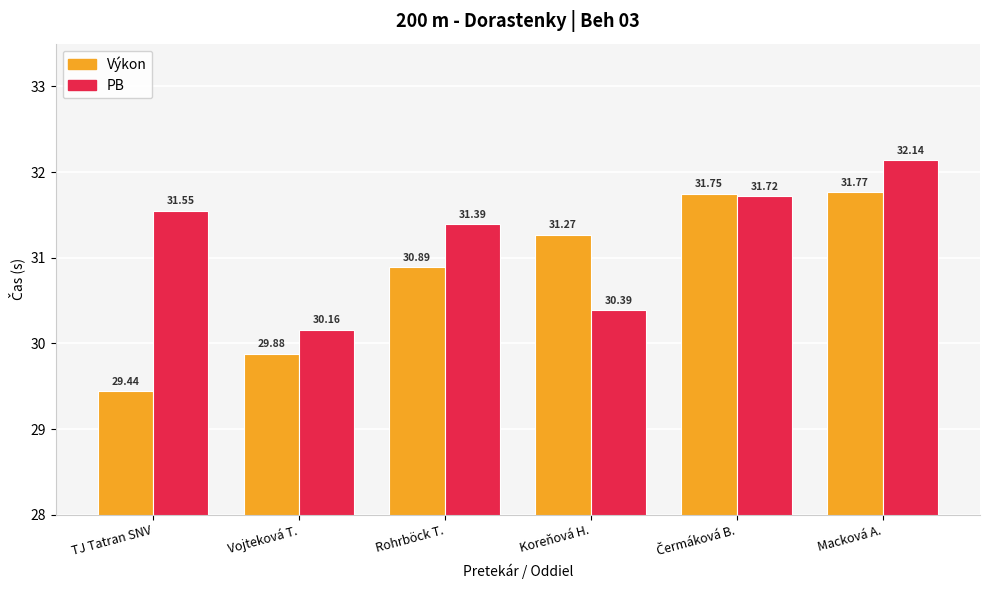

Rank the series by their average value, from lowest to highest.

Výkon, PB